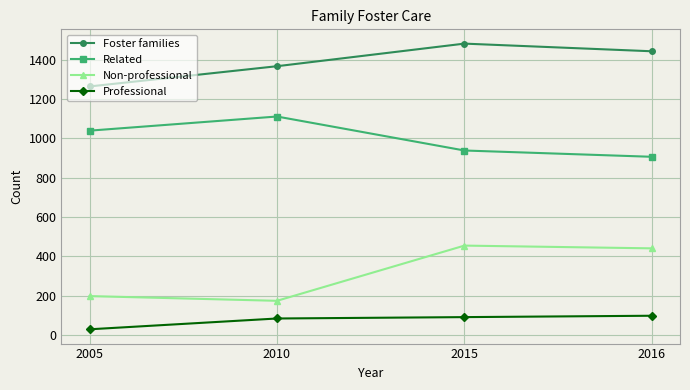

Which series has the widest spread of values?

Non-professional